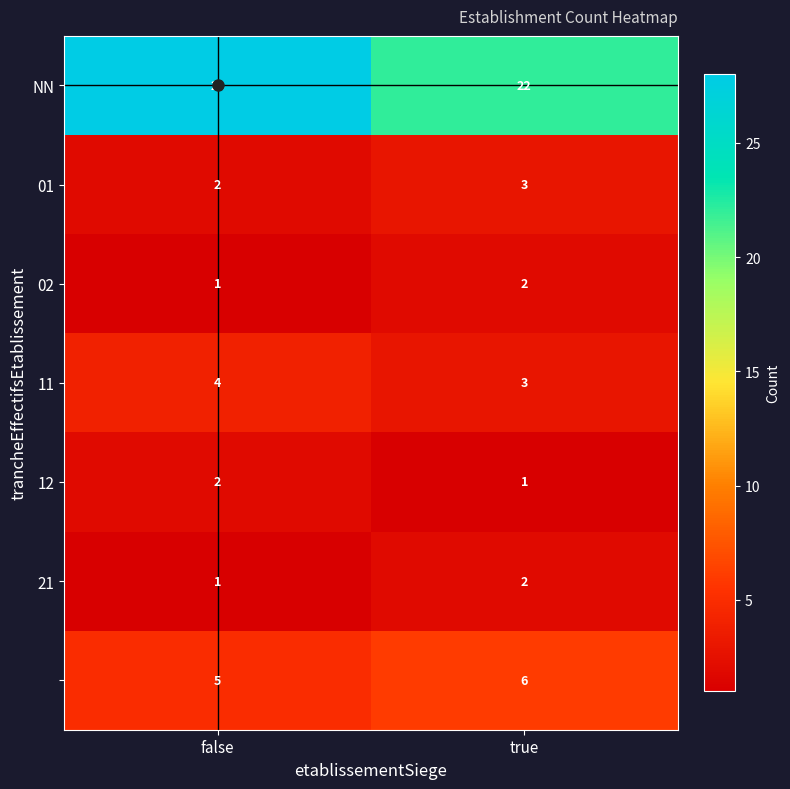

What is the spread (max minus min) of values at true?

21